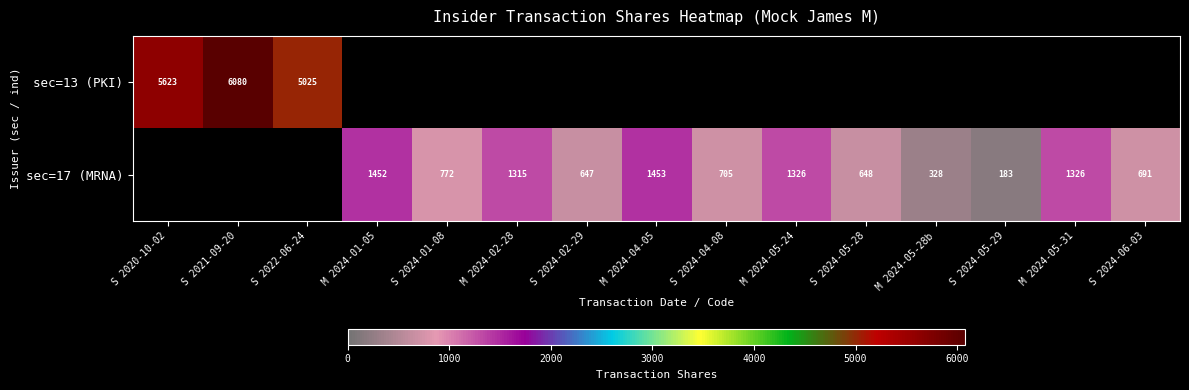

True or false: sec=17 (MRNA) has a value of 648 at S 2024-05-28.

True